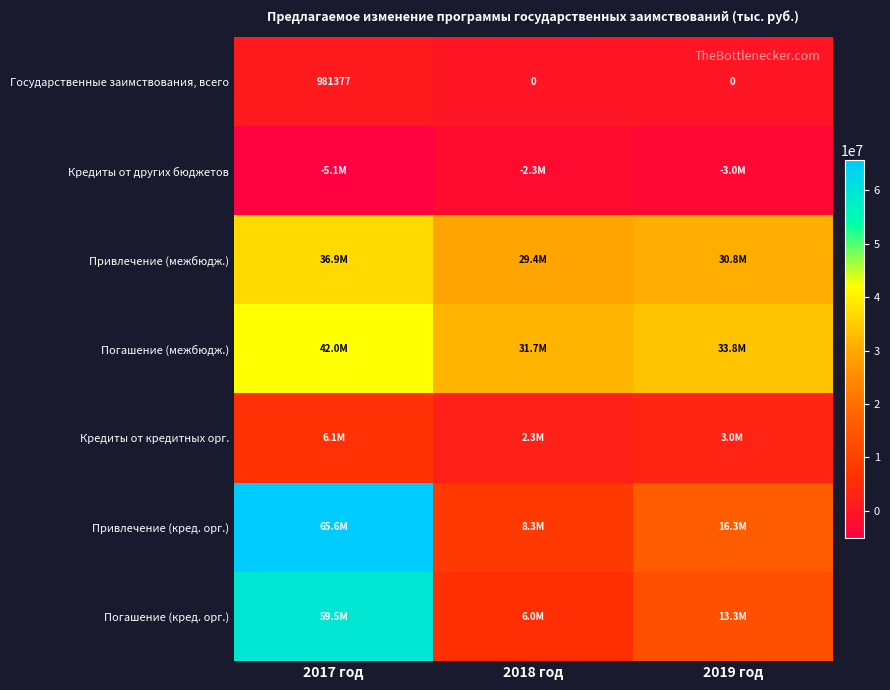

True or false: Кредиты от кредитных орг. has a value of 3045890.0 at 2019 год.

True